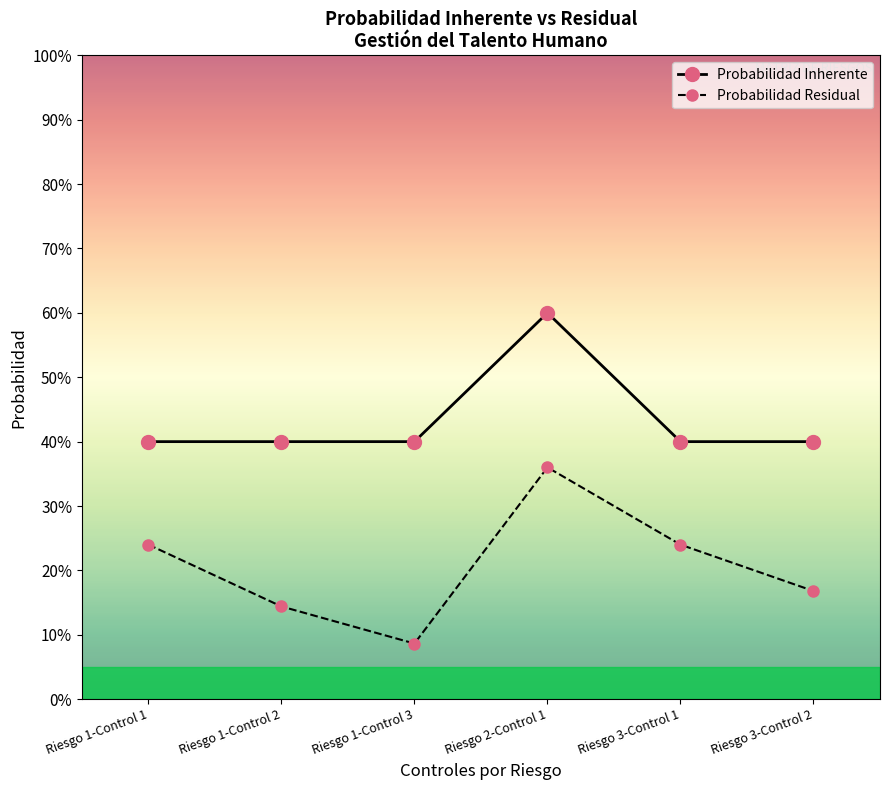

What is the label of the 3rd point from the right?

Riesgo 2-Control 1